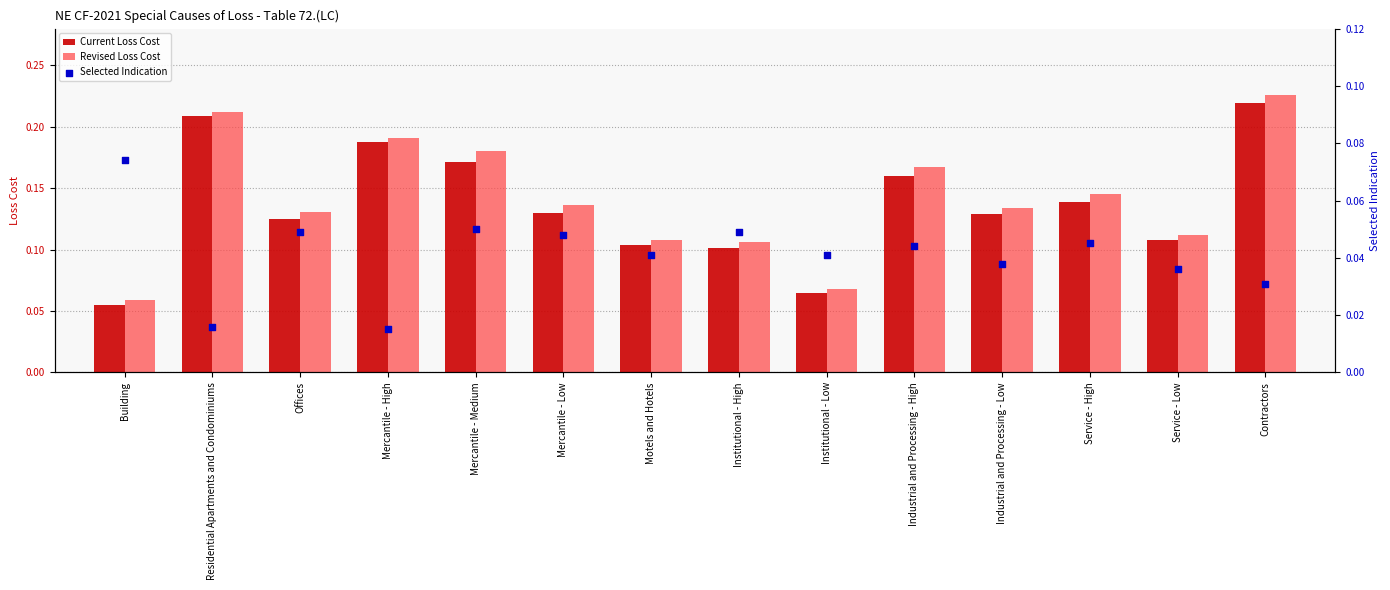

Is the value of Revised Loss Cost at Institutional - Low greater than the value of Selected Indication at Institutional - Low?

Yes